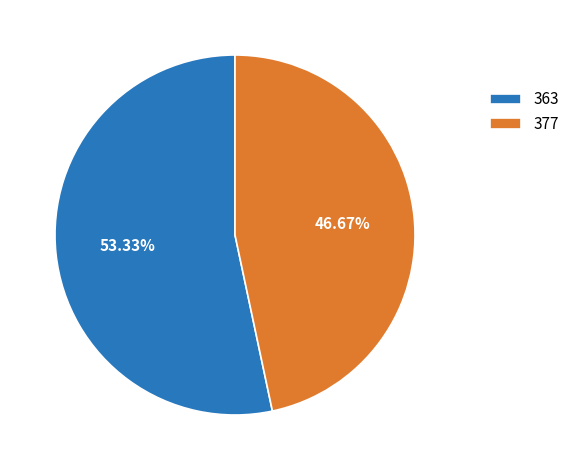

Rank the categories by value from lowest to highest.

377, 363